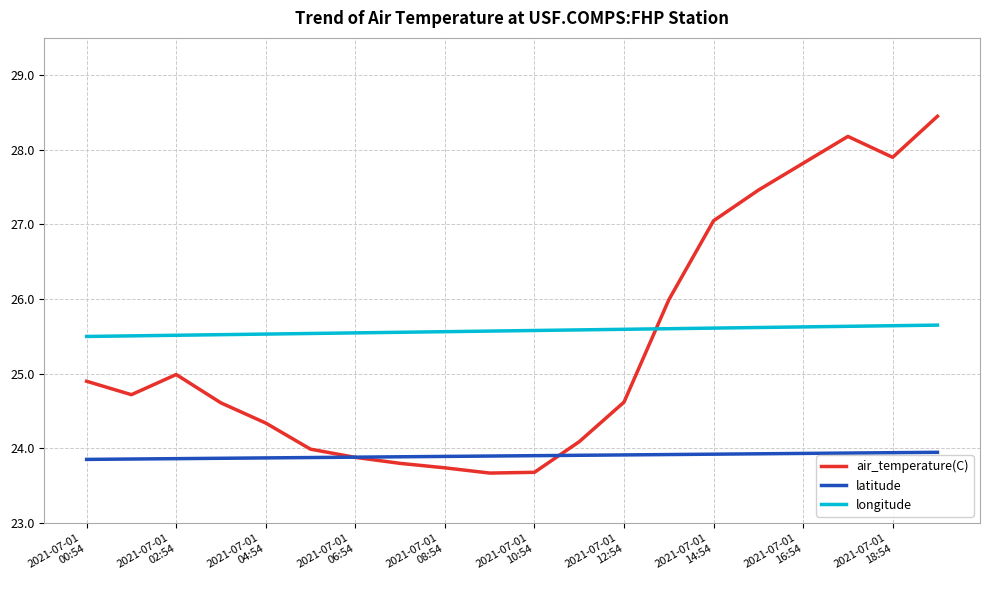

List the series in order of their peak value, lowest first.

latitude, longitude, air_temperature(C)